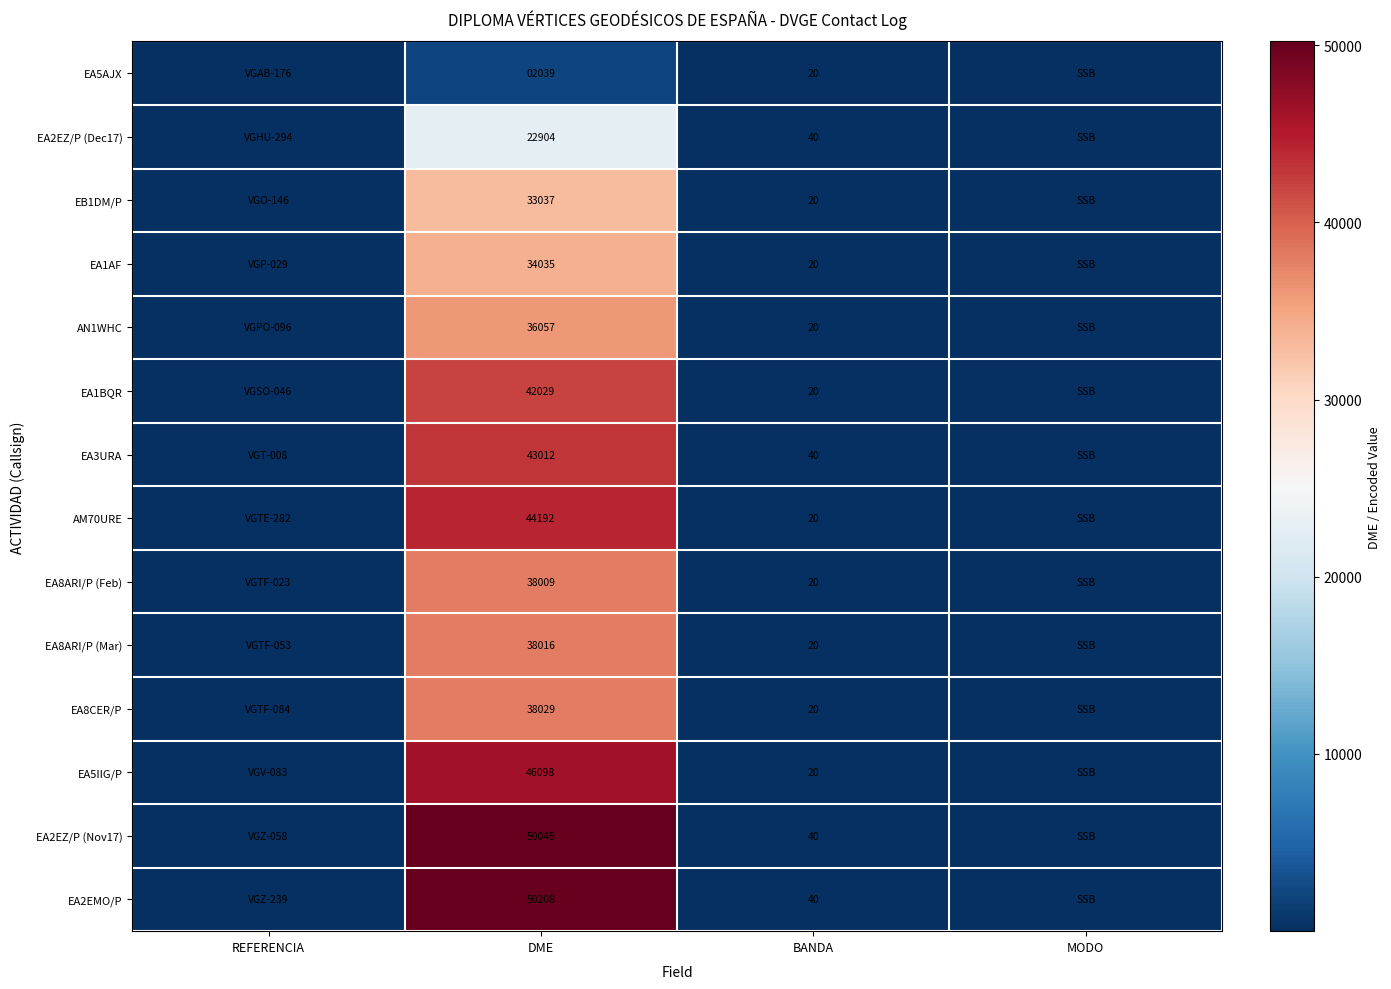

What is the spread (max minus min) of values at DME?

48169